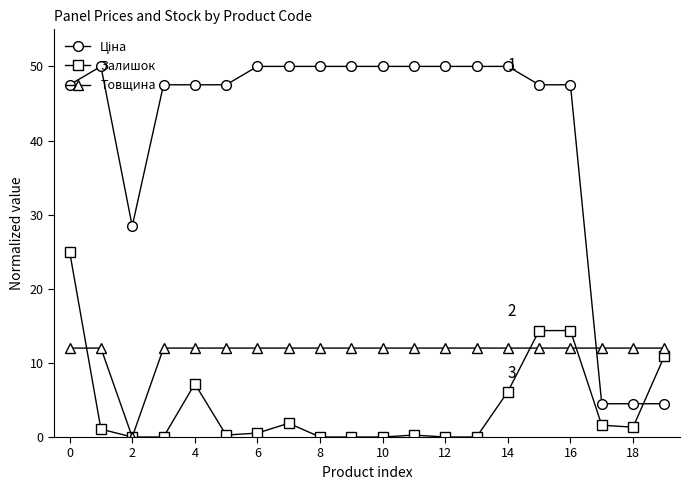

What is the maximum value for Товщина?

12.0